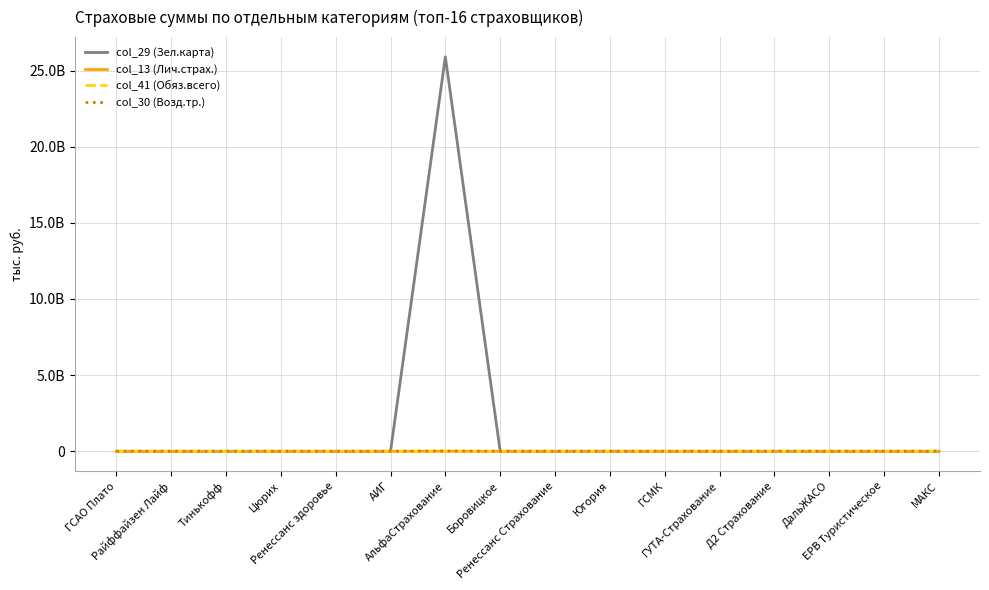

Which has a higher value, ГУТА-Страхование or Тинькофф?

ГУТА-Страхование